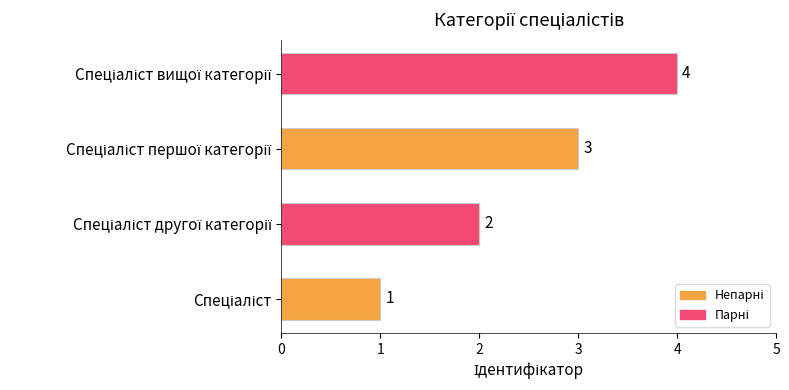

Count the values in the range 2 to 4.

3